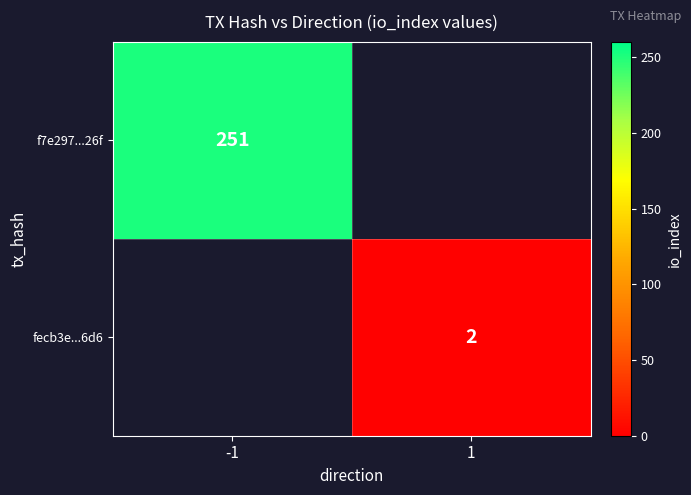

The fecb3e...6d6 series shows 2.9 at 1. True or false?

False